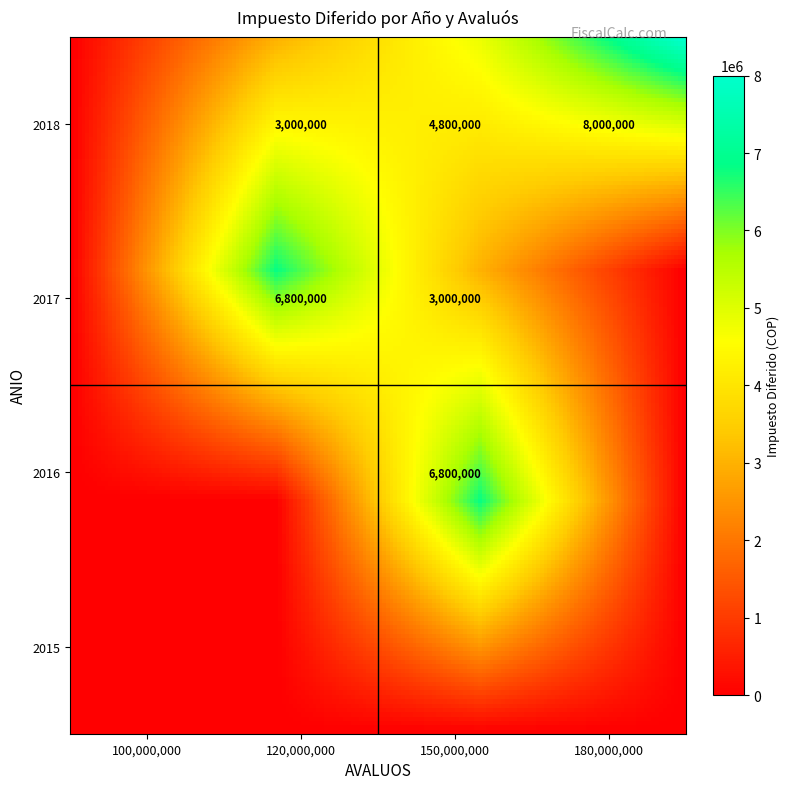

Reading left to right, transcribe all the data shown in this chart.

2015: 0.0	0.0	0.0	0.0
2016: 0.0	0.0	6800000.0	0.0
2017: 0.0	6800000.0	3000000.0	0.0
2018: 0.0	3000000.0	4800000.0	8000000.0